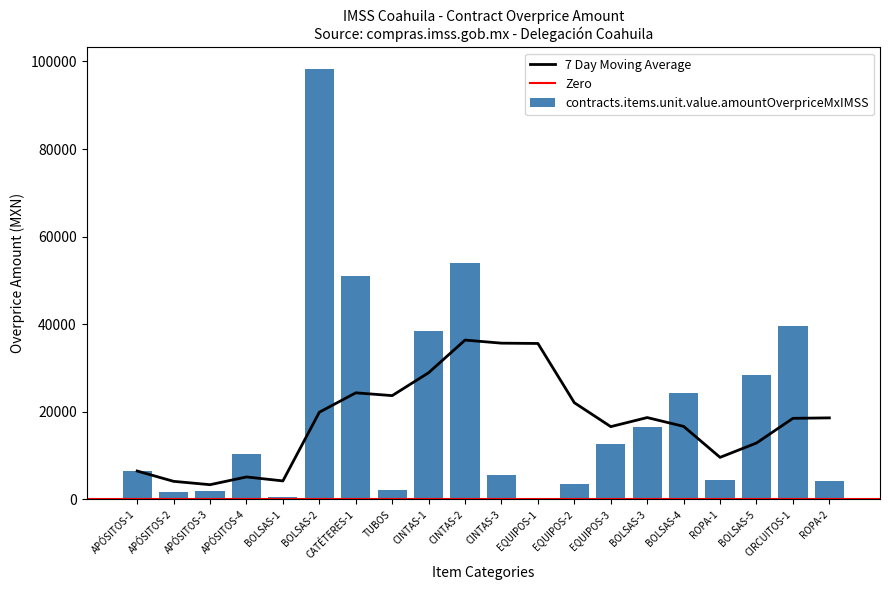

The chart shows a value of 877.3 at BOLSAS-1. True or false?

False